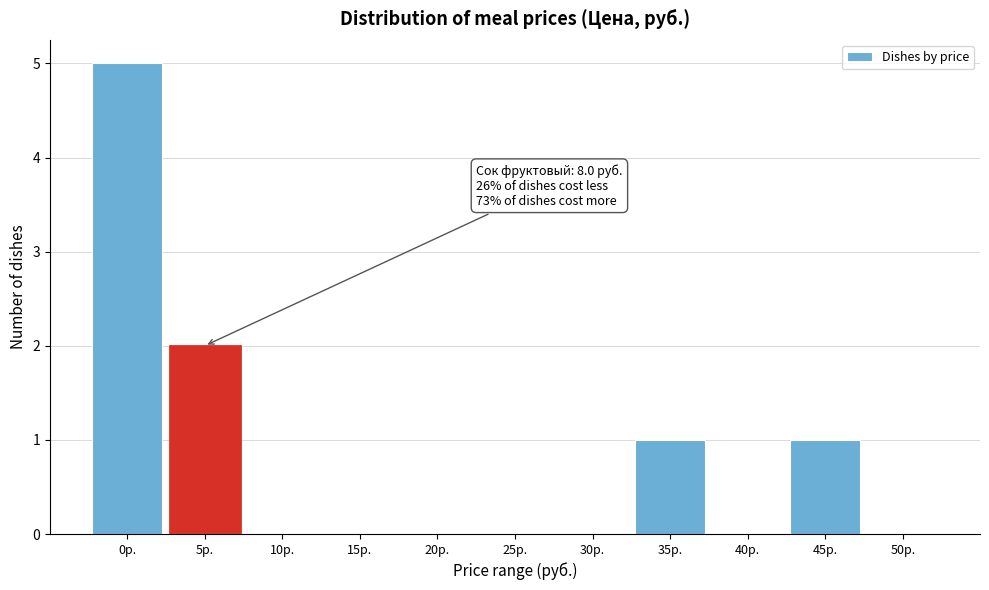

Reading left to right, what are all the values shown in this chart?

0р.=5	5р.=2	10р.=0	15р.=0	20р.=0	25р.=0	30р.=0	35р.=1	40р.=0	45р.=1	50р.=0